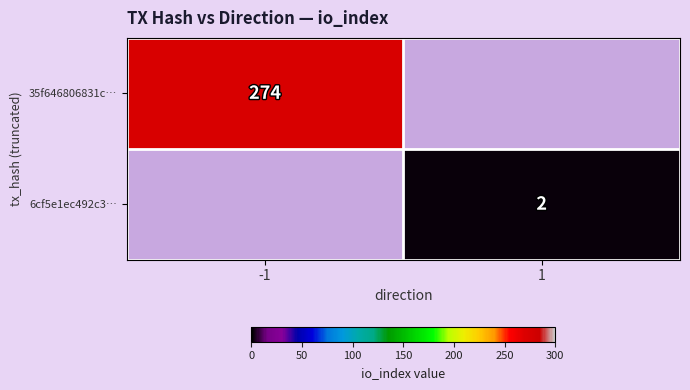

The 6cf5e1ec492c3… series shows 3 at 1. True or false?

False